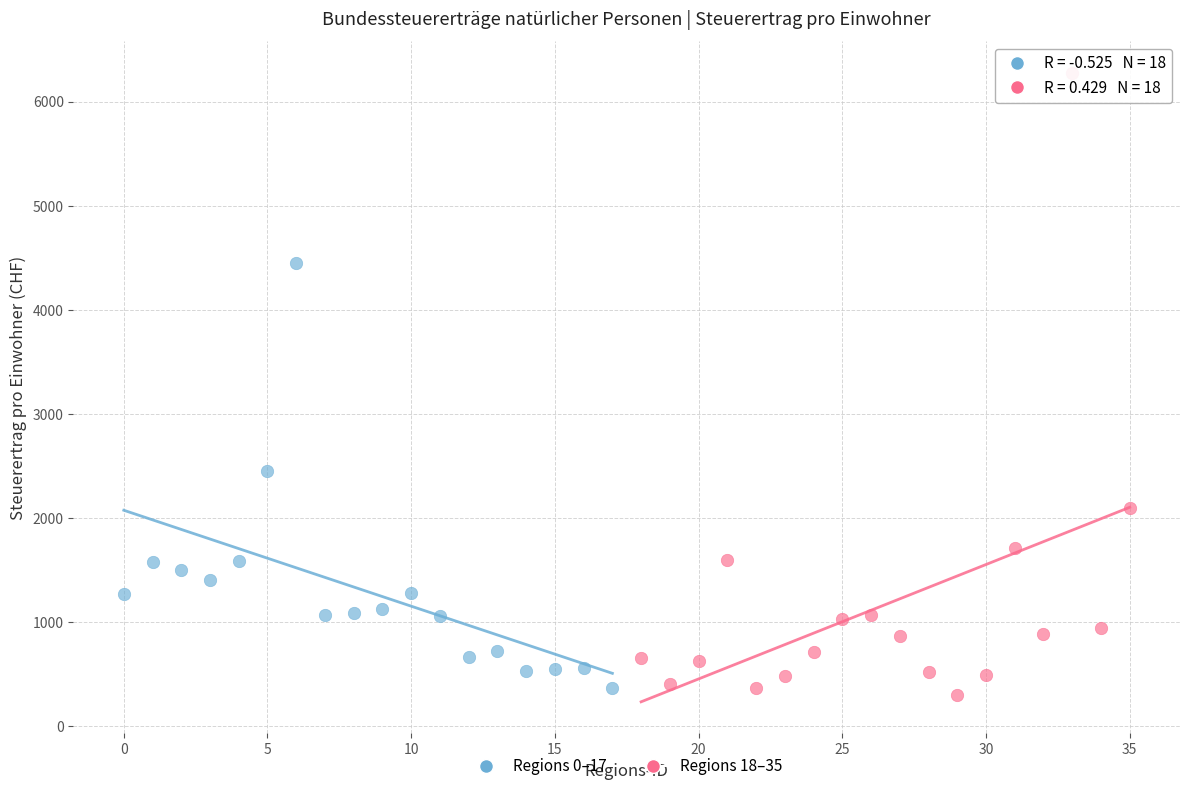

Which series has the largest Y range (max minus min)?

Regions 18–35